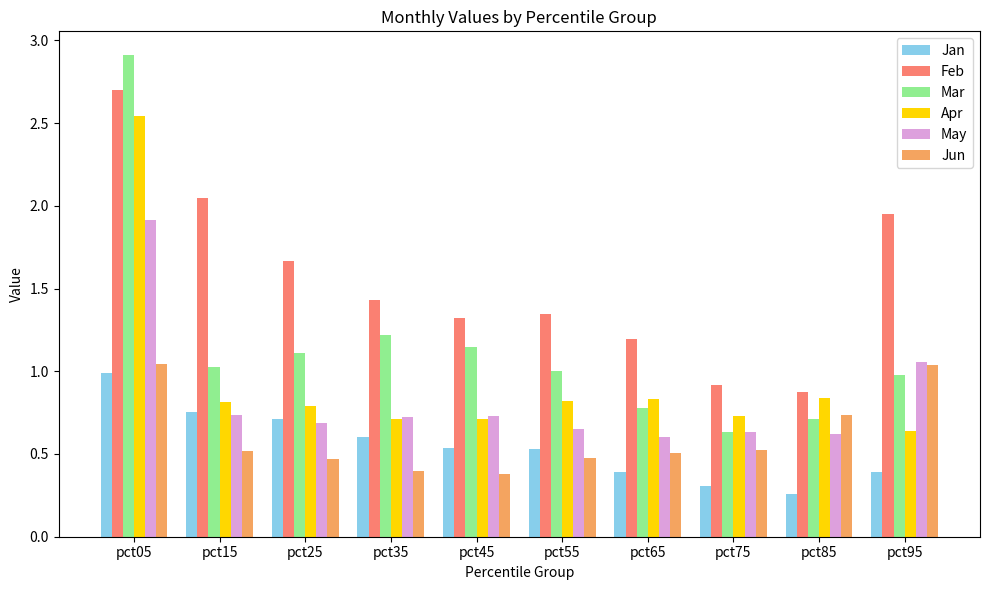

At which category does the chart reach its minimum across all series?

pct85